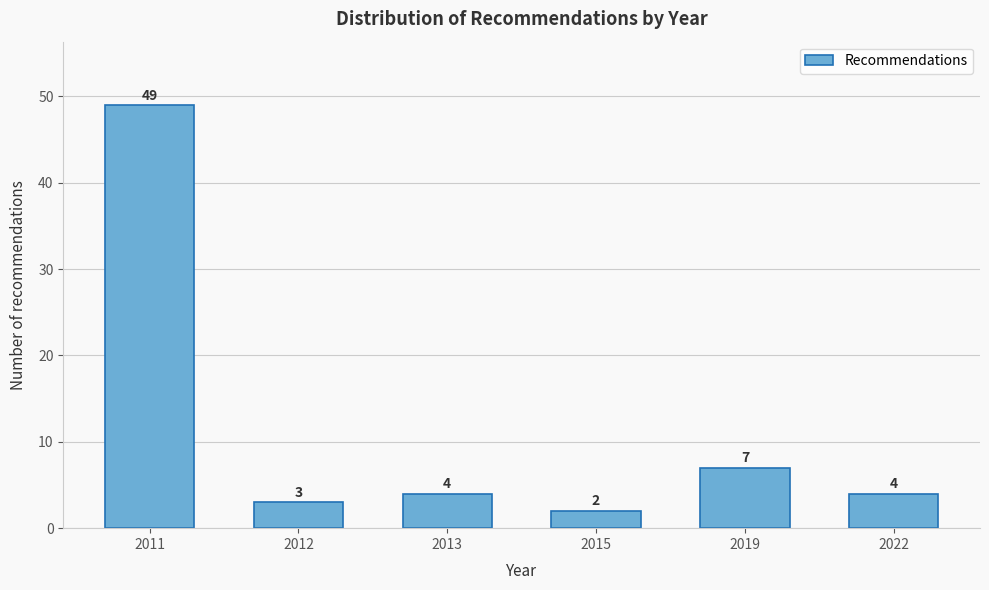

Reading left to right, extract all data points from this chart.

2011=49	2012=3	2013=4	2015=2	2019=7	2022=4